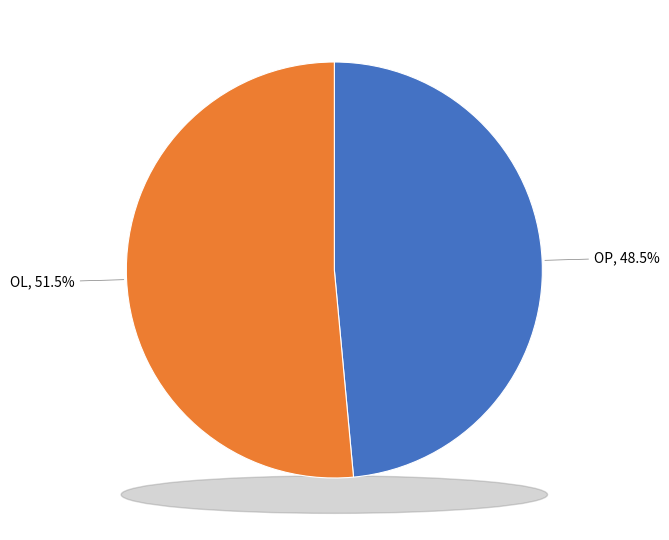

The OL slice represents 46% of the pie. True or false?

False